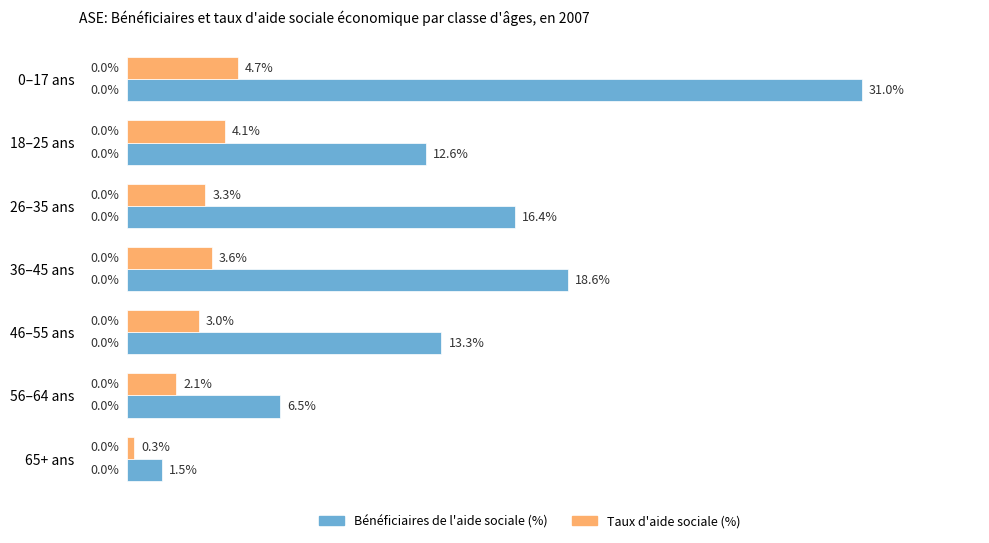

Which series changed the most between 18–25 ans and 36–45 ans?

Bénéficiaires de l'aide sociale (%)